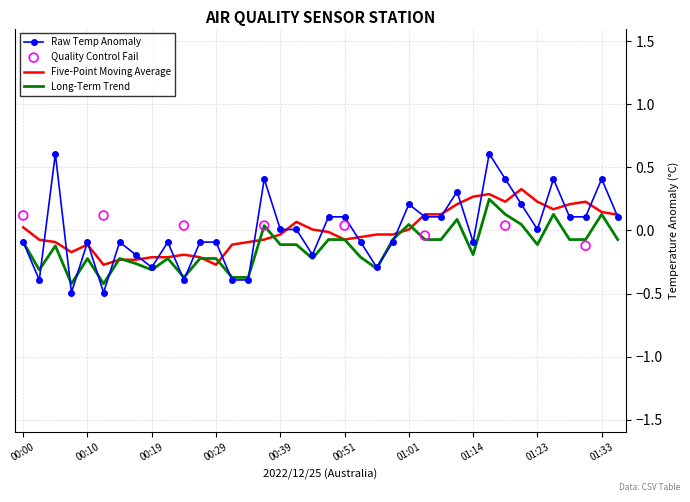

Which series has the largest Y range (max minus min)?

Temp